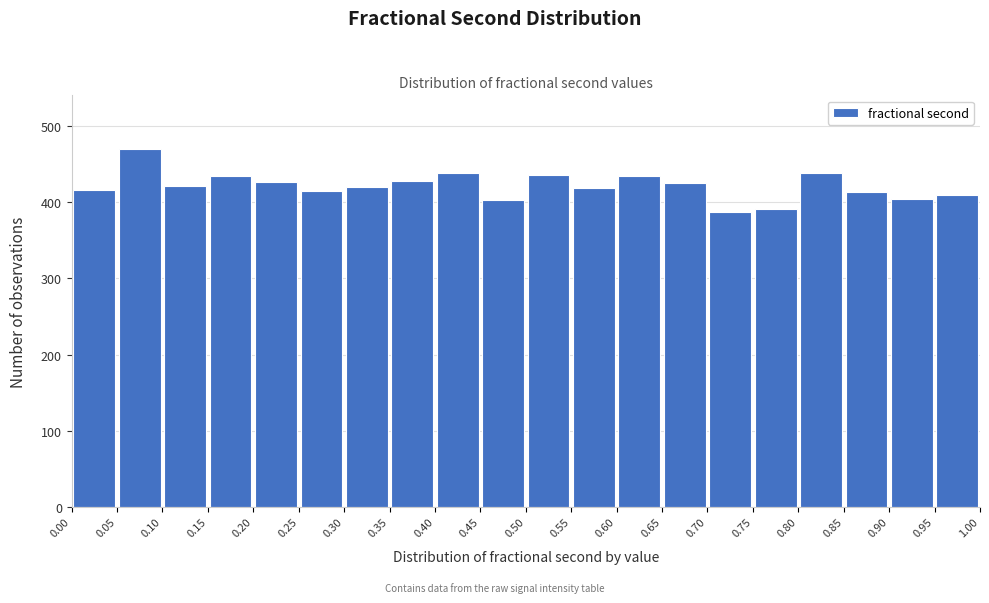

How tall is the bar that spans 0.30 to 0.35 on the x-axis? The values are not printed on the chart, so give them approximately, as read against the axis.

420